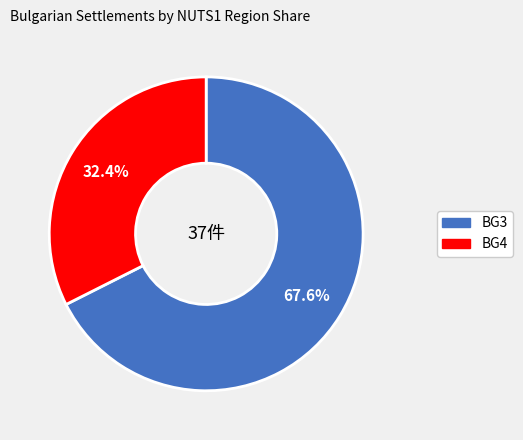

Does any single category account for the majority?

Yes